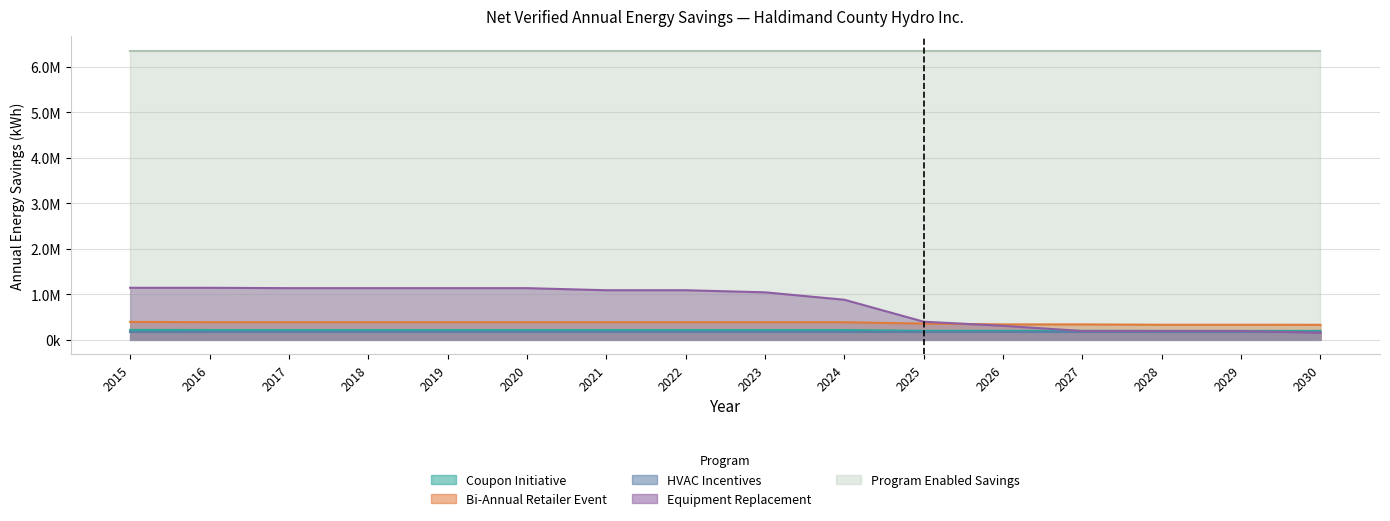

At which label does Equipment Replacement reach its peak?

2015